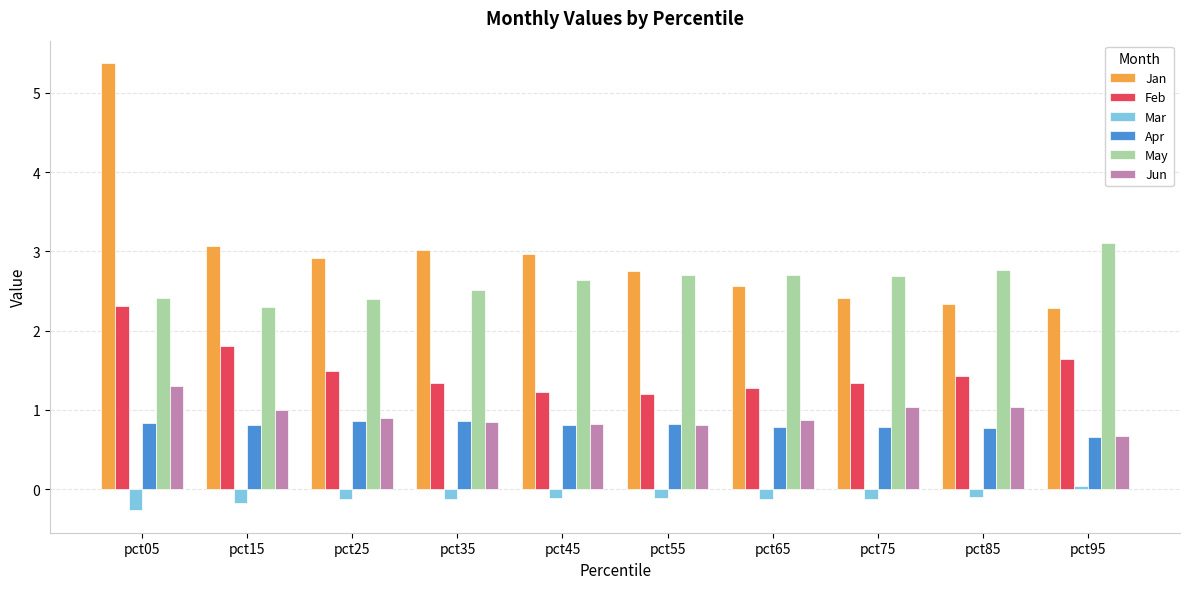

Which category has the lowest value in the Apr series?

pct95